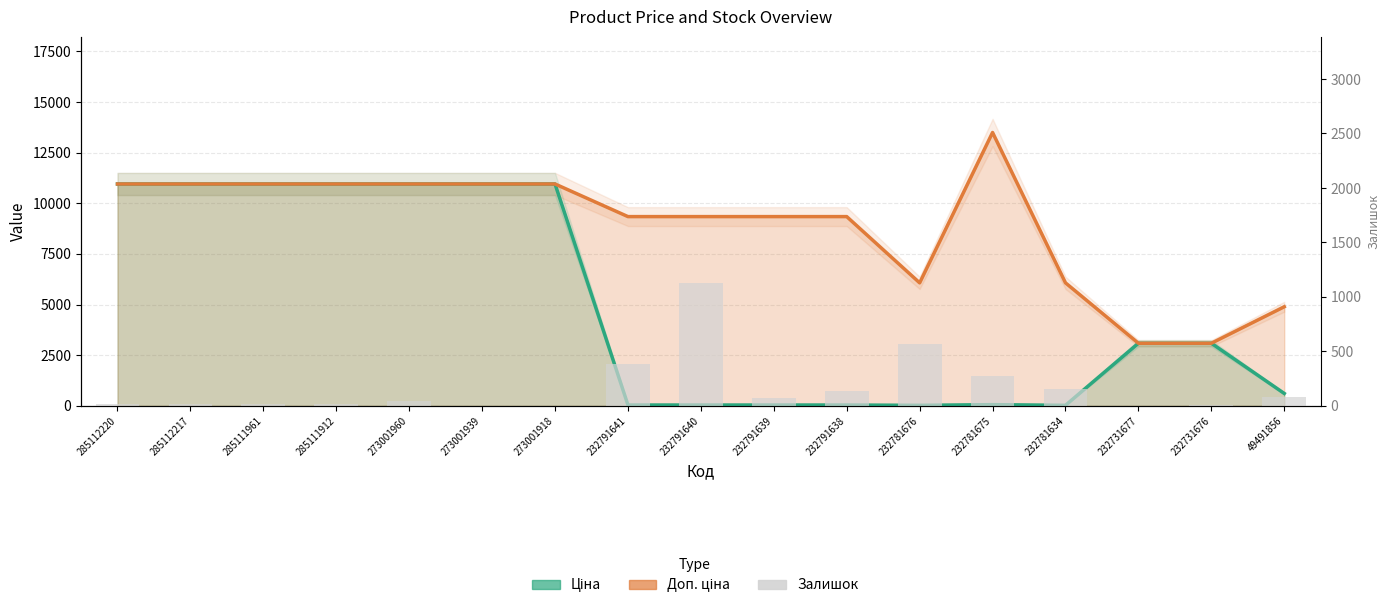

Count the number of data series in this chart.

3